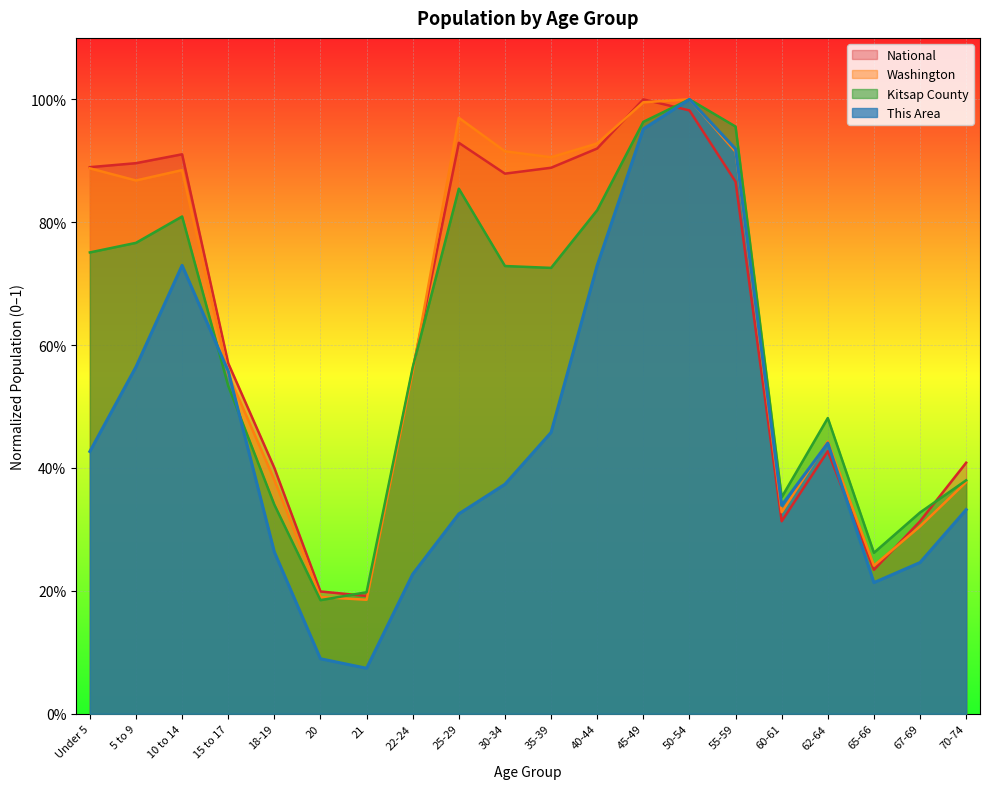

What is the label of the 10th point from the left?

30-34